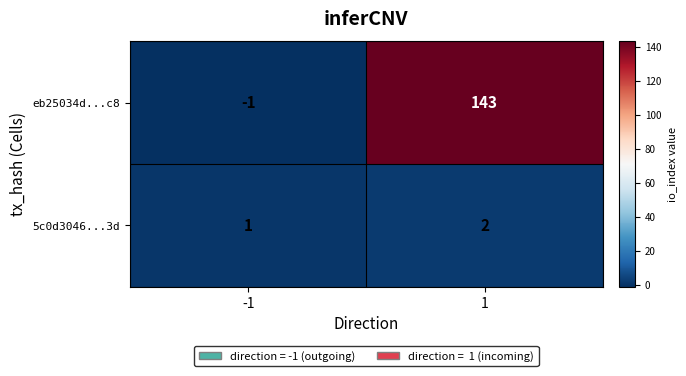

List the series in order of their peak value, highest first.

eb25034d...c8, 5c0d3046...3d